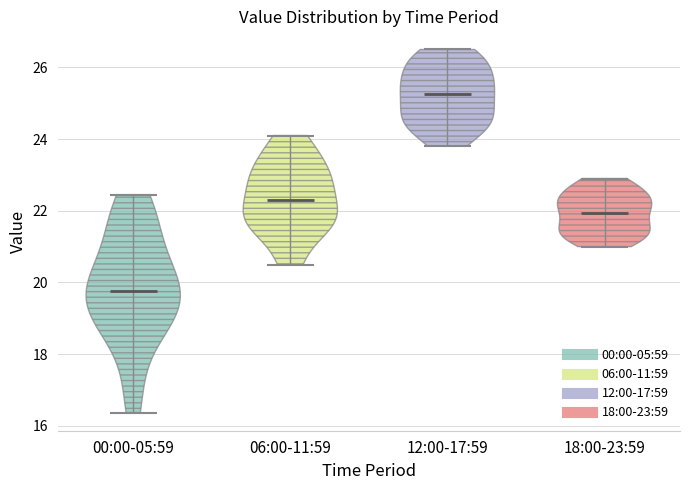

Where does the median line of the violin for 06:00-11:59 sit on the y-axis? The values are not printed on the chart, so give them approximately, as read against the axis.

22.4